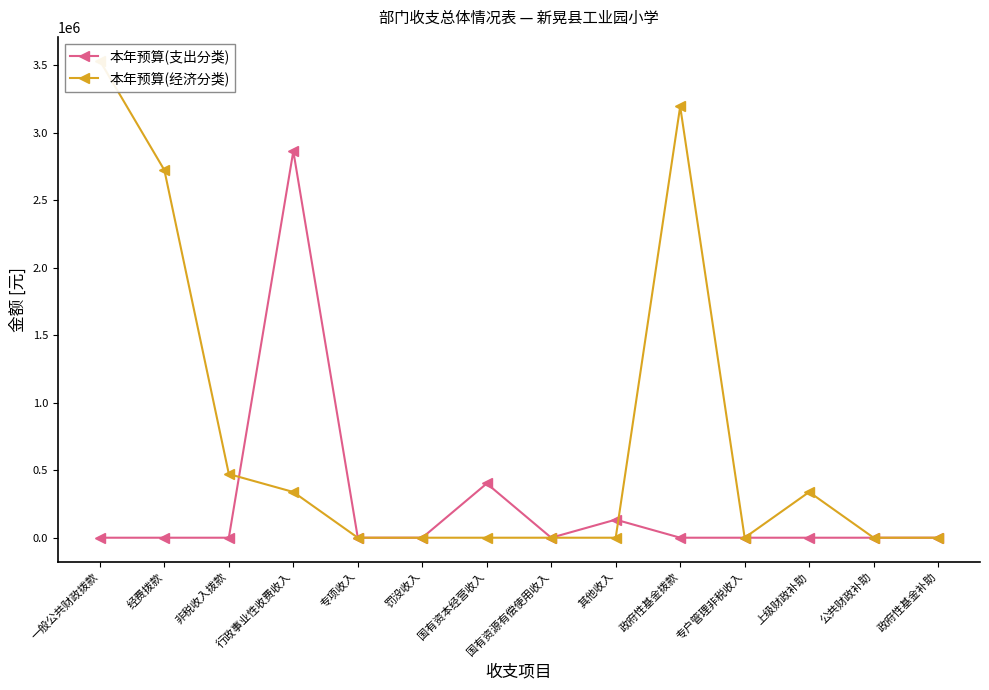

Between 国有资源有偿使用收入 and 专项收入, which is larger?

国有资源有偿使用收入